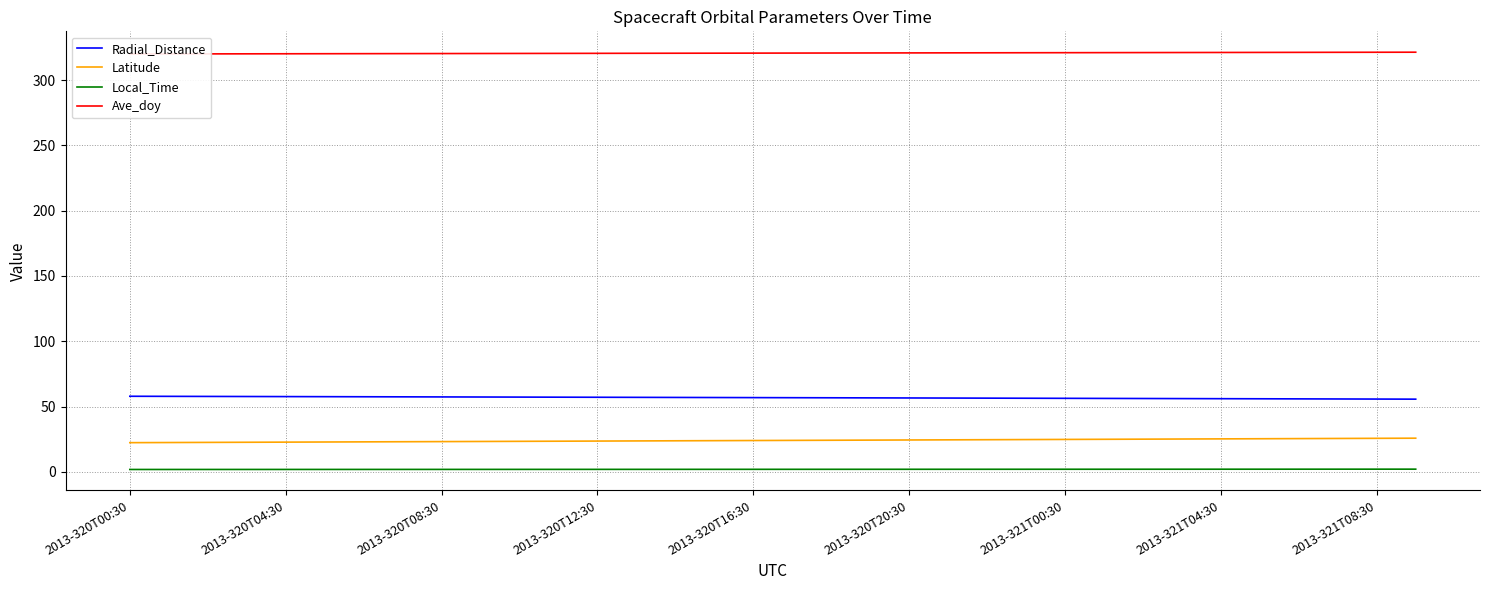

The Local_Time series shows 2.0 at 22. True or false?

True